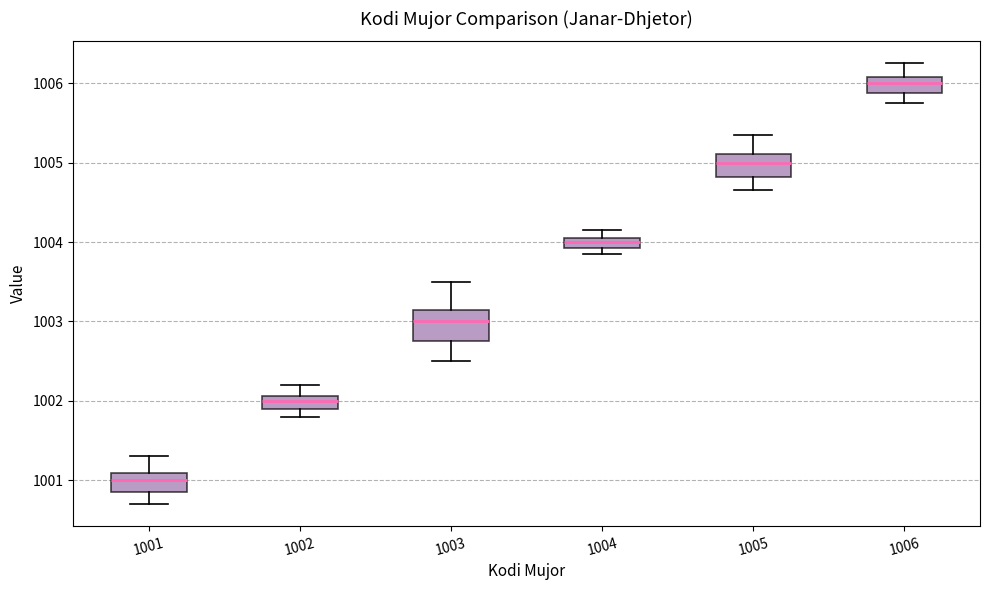

Which box has the lowest median line?

1001